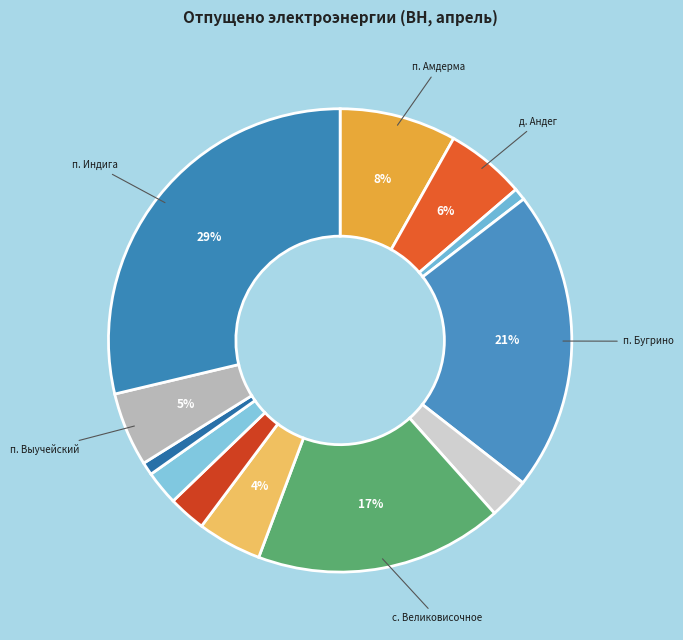

How many slices are in this pie chart?

12